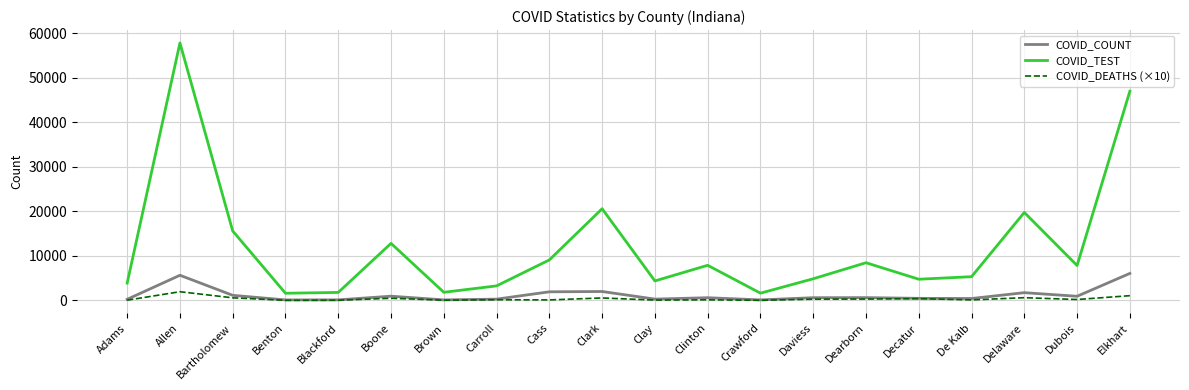

At which category does the chart reach its peak across all series?

Allen